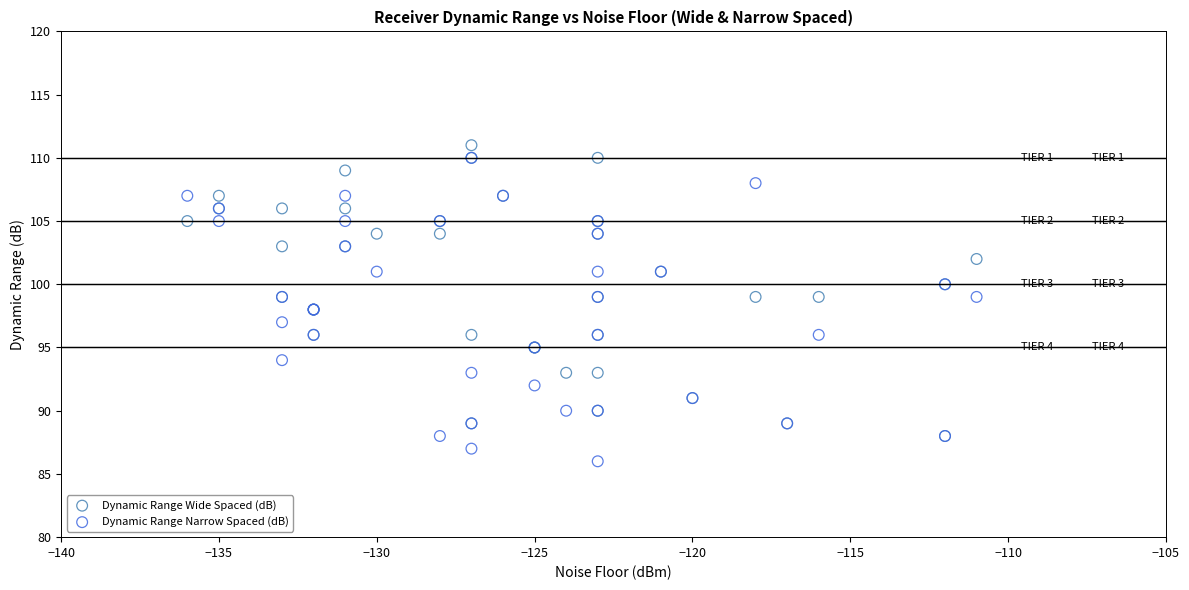

What are all the series names shown in the legend?

Dynamic Range Wide Spaced (dB), Dynamic Range Narrow Spaced (dB)